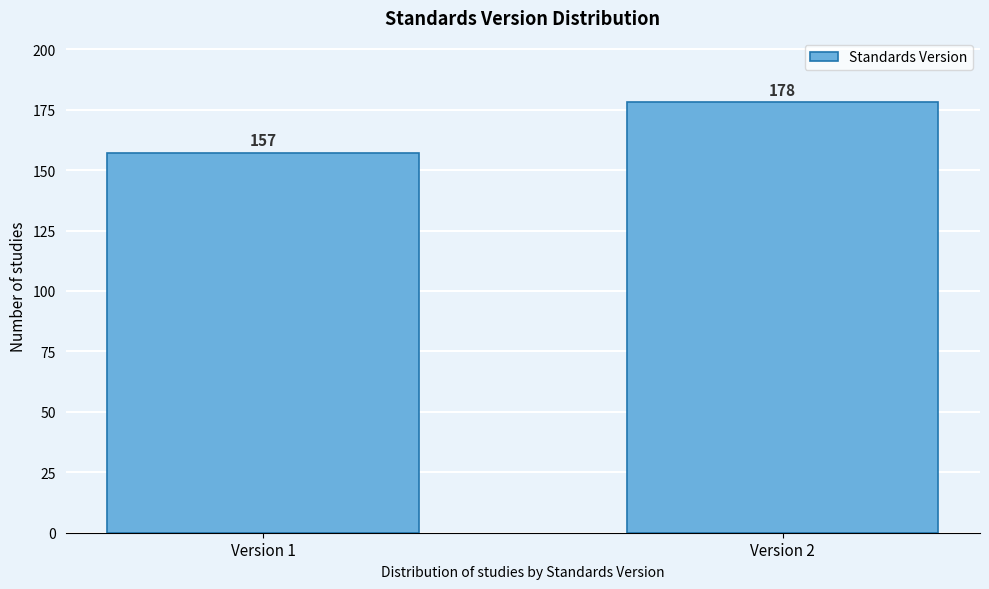

Reading left to right, what are all the values shown in this chart?

Version 1=157	Version 2=178